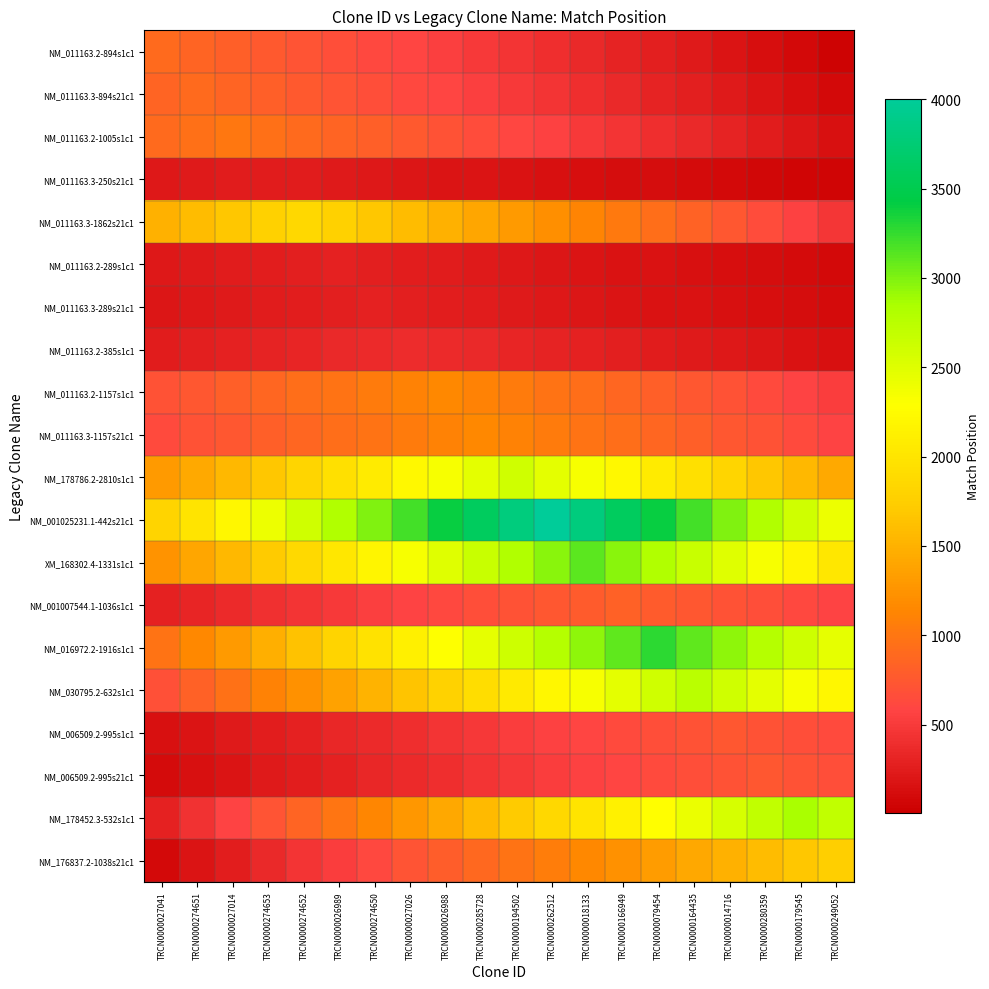

At which category is the sum across all series the highest?

TRCN0000018133